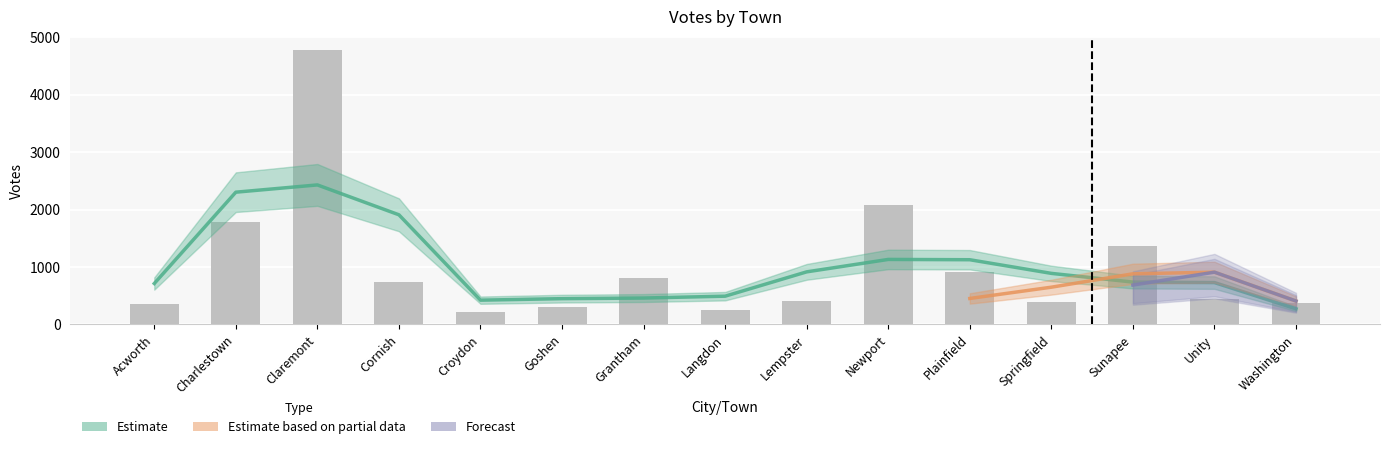

At how many categories does at least one series exceed 86?

15